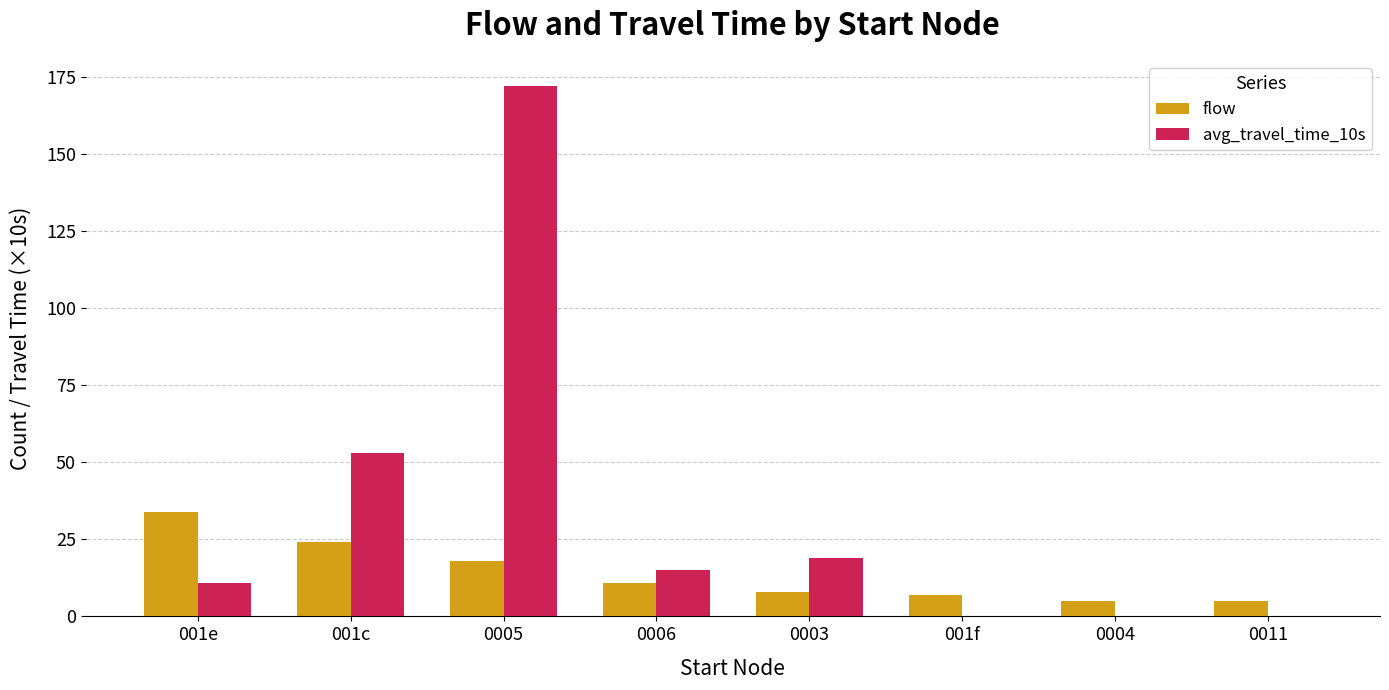

How many categories are shown in the chart?

8